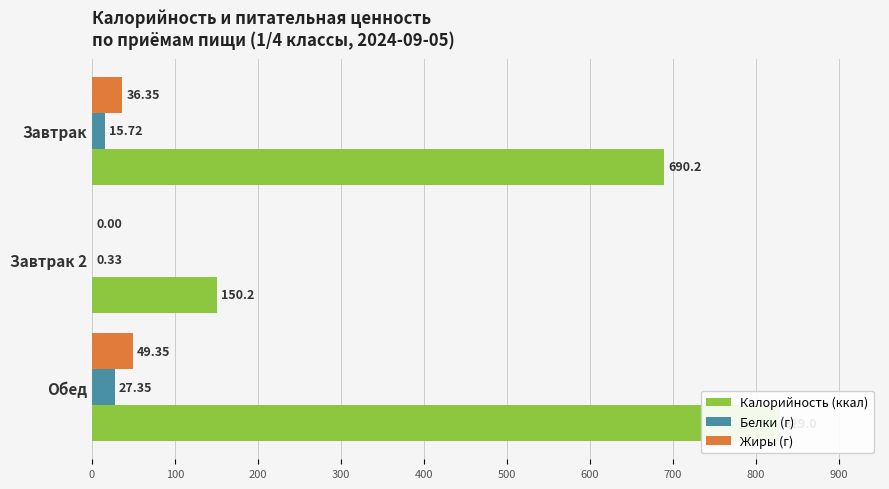

How many data points in Белки (г) are above 15?

2